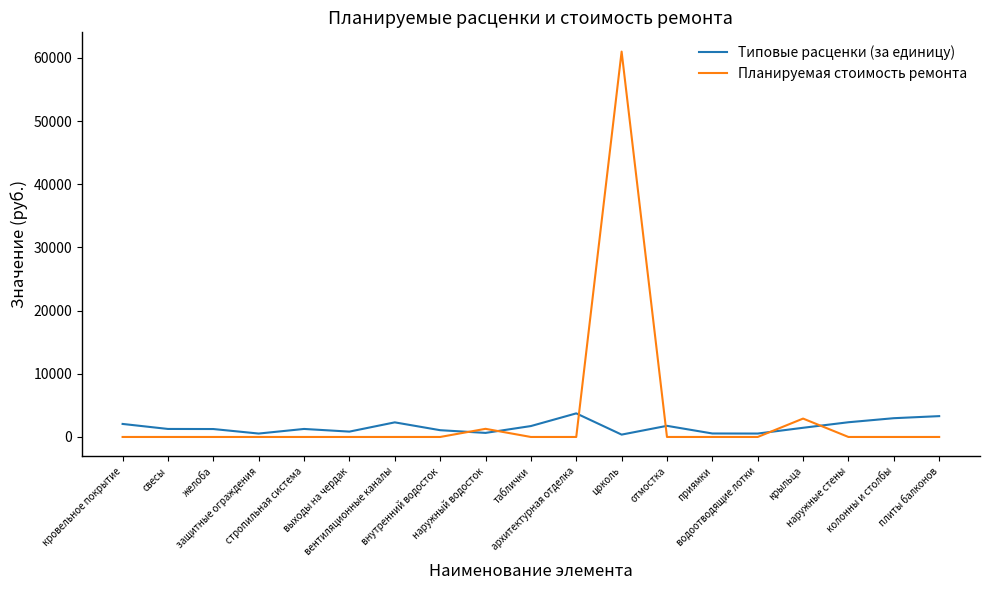

Rank the series by their maximum value, from lowest to highest.

Типовые расценки (за единицу), Планируемая стоимость ремонта